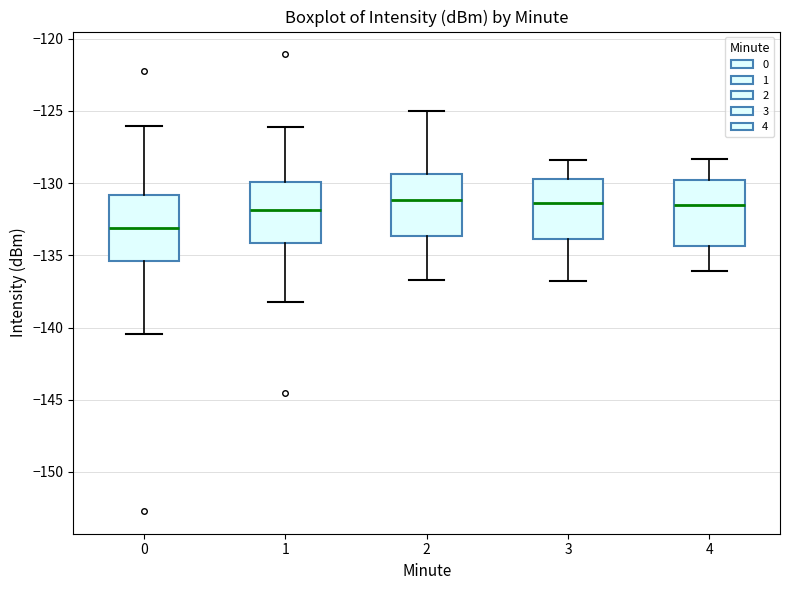

Reading left to right, read every box against the y-axis: the position of its median line, the range the box covers, and the ends of its whiskers. The values are not printed on the chart, so give them approximately, as read against the axis.

0: median -133.0, box -135.5 to -131.0, whiskers -140.5 to -126.0
1: median -132.0, box -134.0 to -130.0, whiskers -138.0 to -126.0
2: median -131.0, box -133.5 to -129.5, whiskers -136.5 to -125.0
3: median -131.5, box -134.0 to -129.5, whiskers -137.0 to -128.5
4: median -131.5, box -134.5 to -130.0, whiskers -136.0 to -128.5